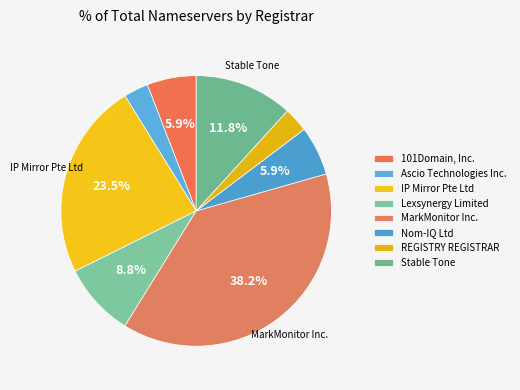

What is the largest slice in the pie chart?

MarkMonitor Inc.